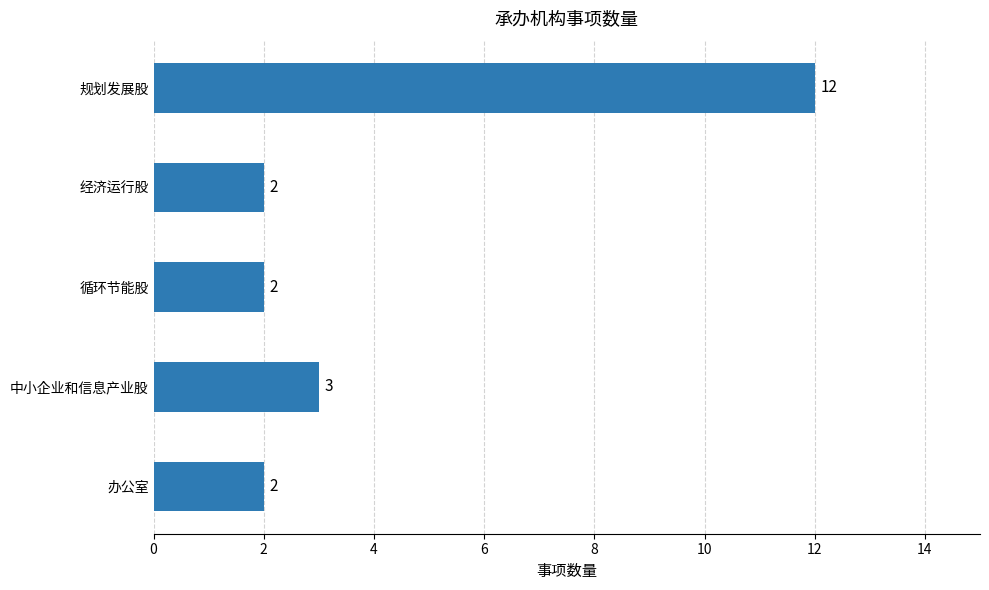

Is it true that the value at 规划发展股 is 19?

False